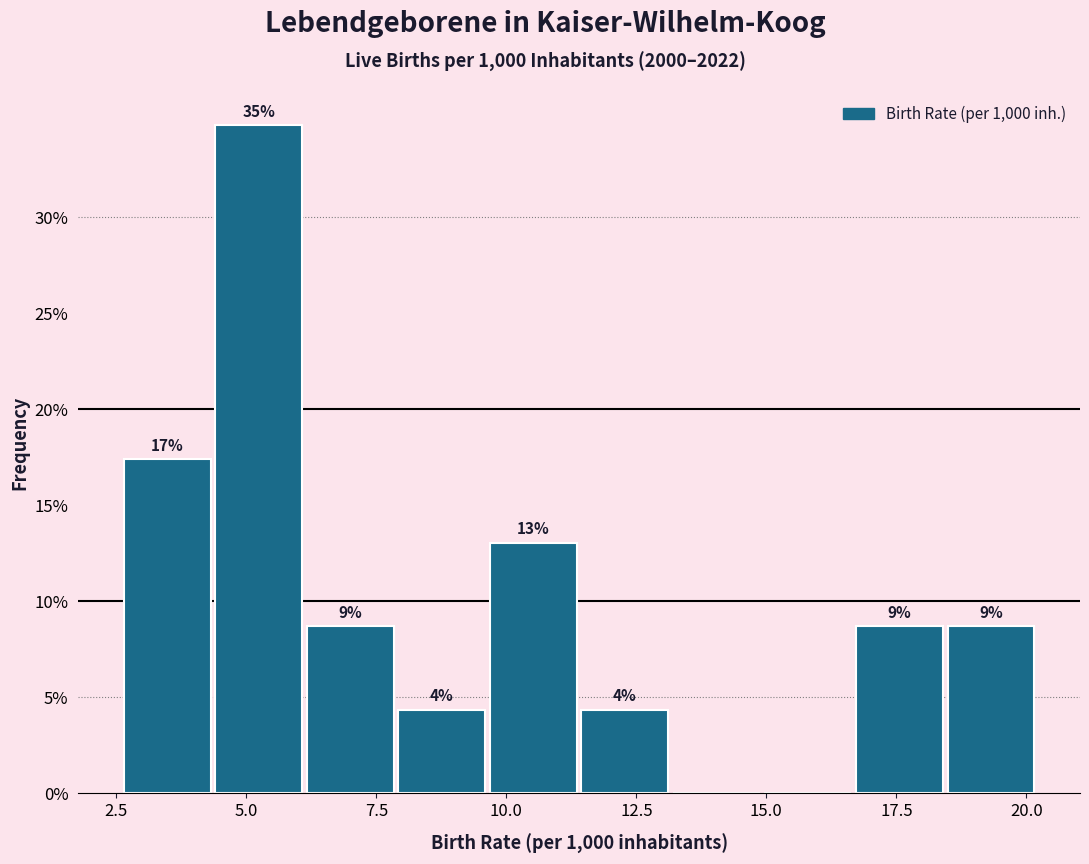

Around what value on the x-axis is the tallest bar? Give the approximate position of its centre, as read against the axis.

5.0